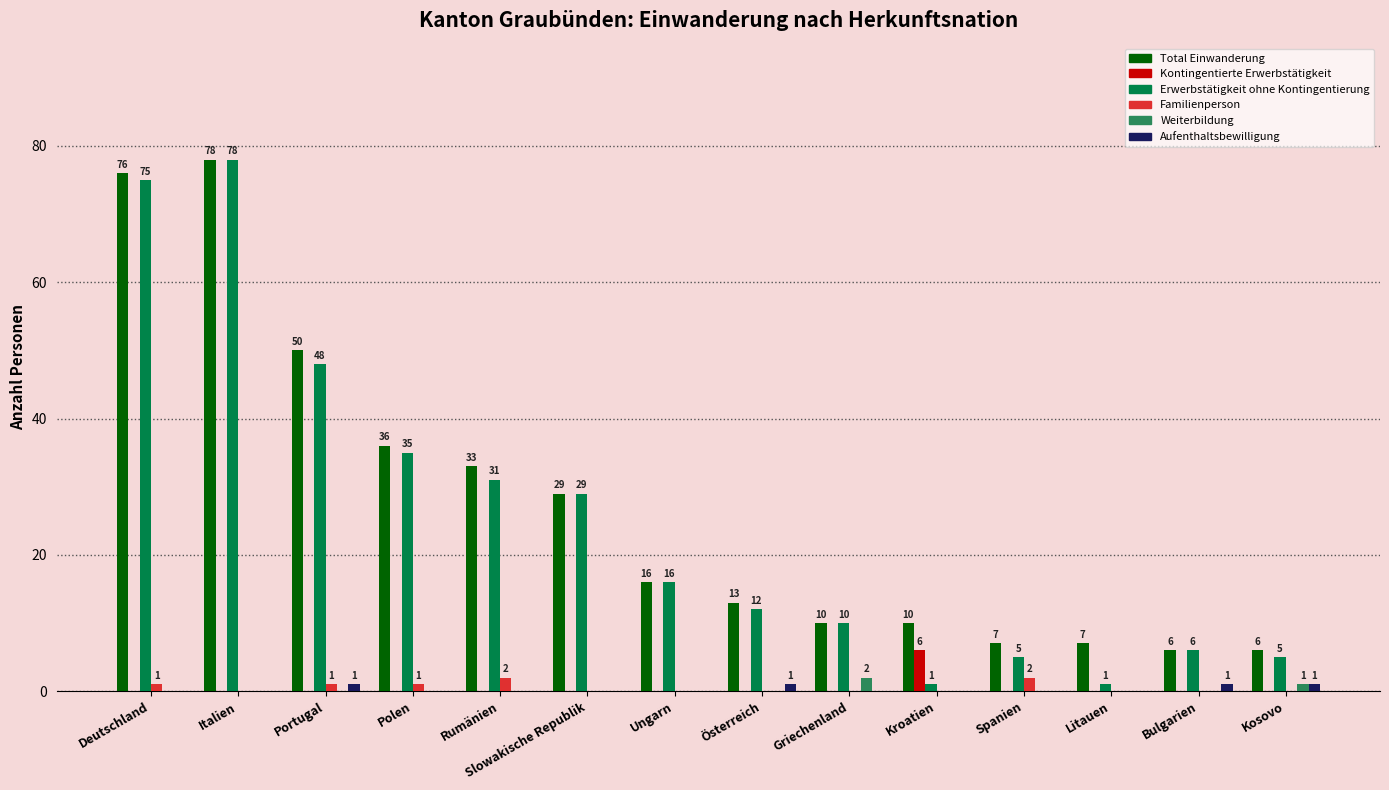

Where is Erwerbstätigkeit ohne Kontingentierung nearest to the value 39?

Polen